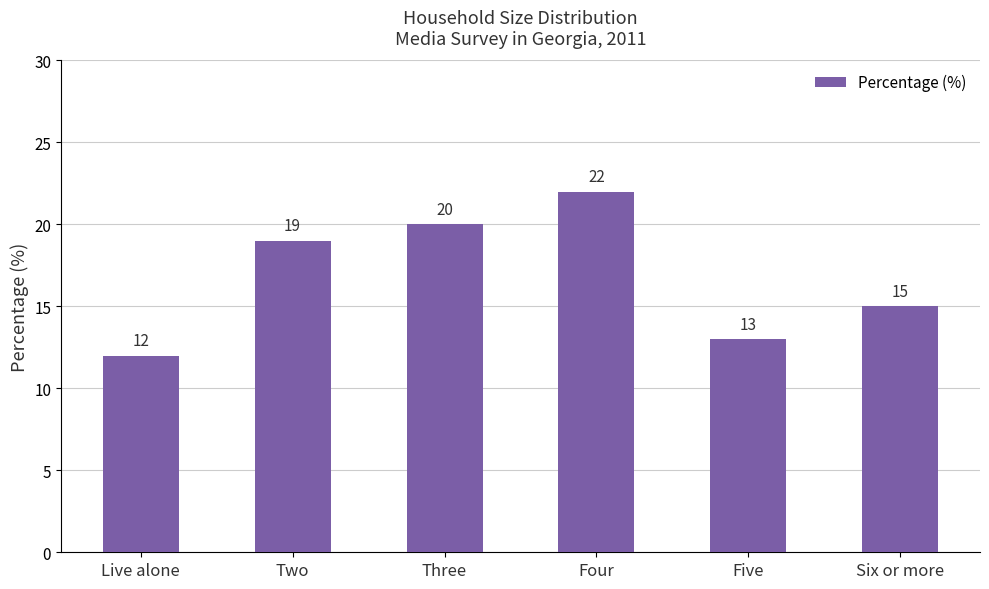

How many data points are less than 19?

3